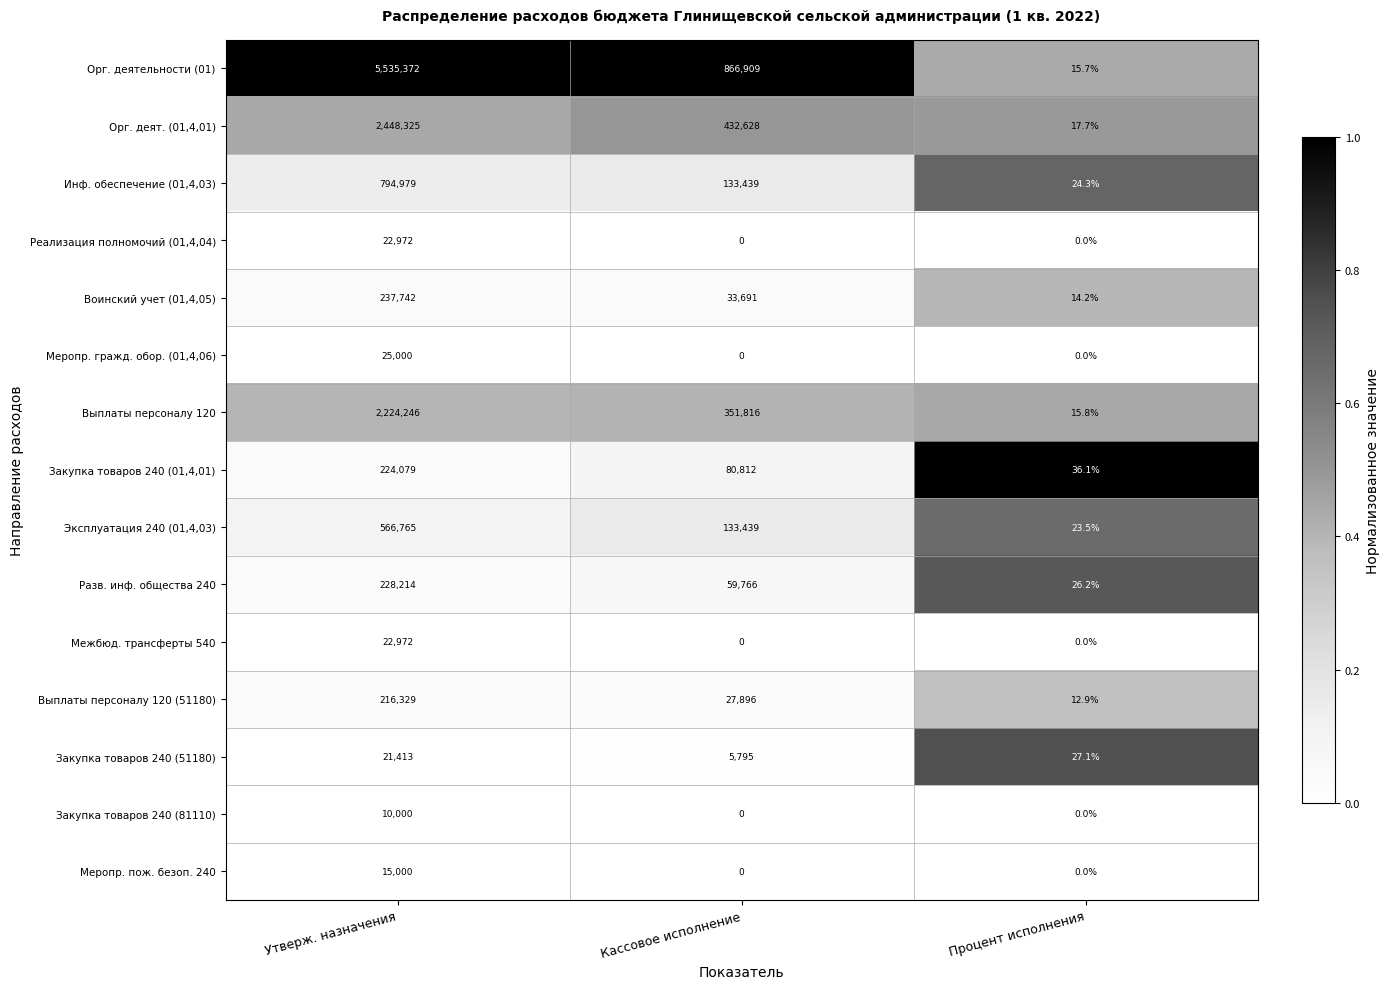

Which label corresponds to the largest value in the chart?

Утверж. назначения